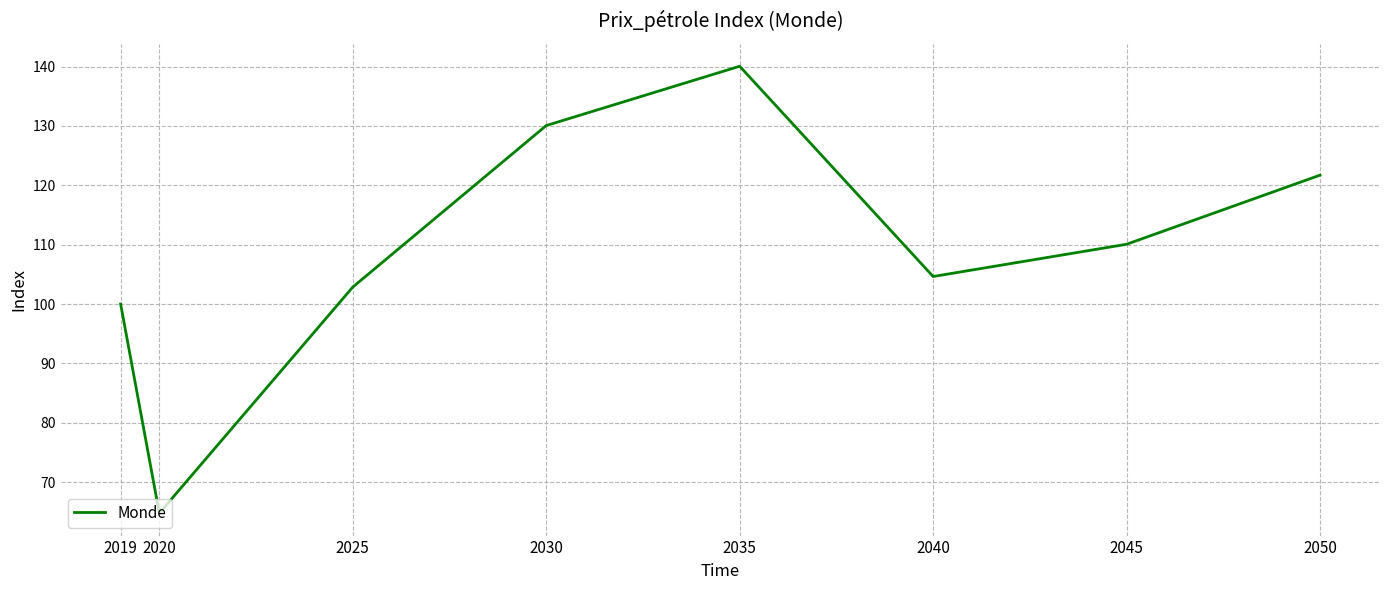

True or false: the data has more than 1 interior local peaks.

False